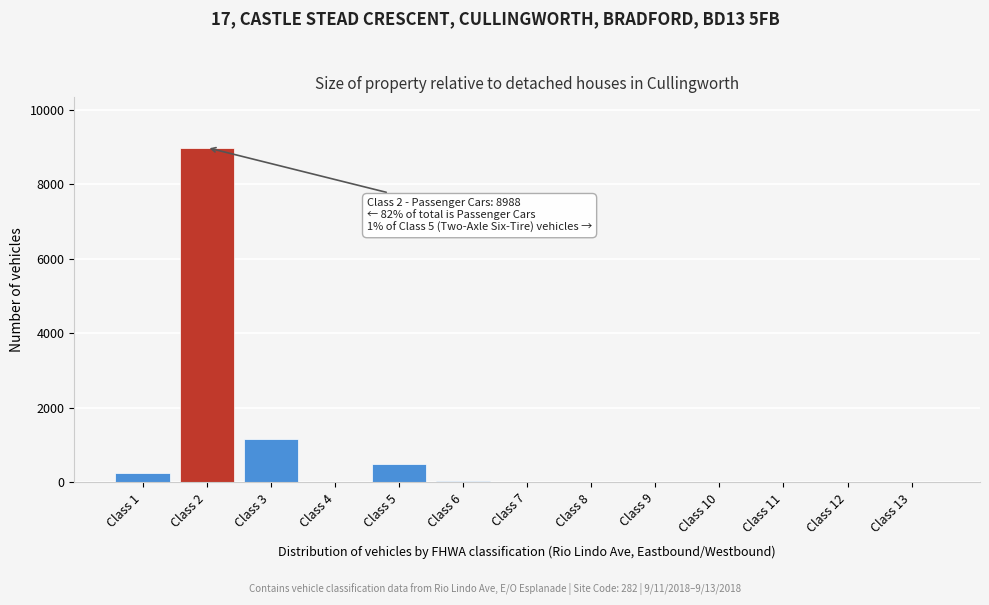

Between Class 5 and Class 1, which is larger?

Class 5